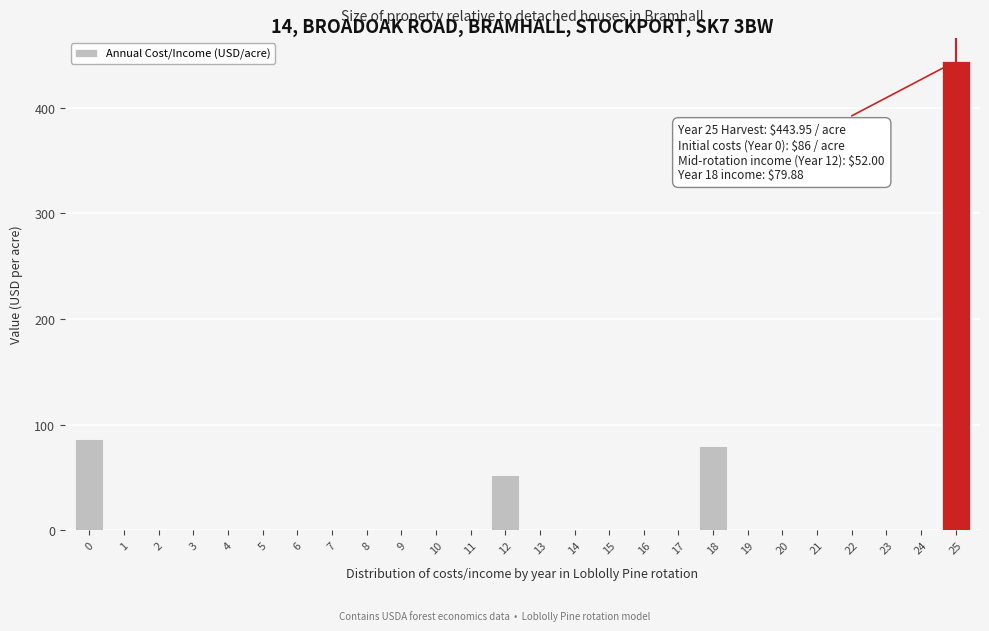

Reading right to left, transcribe all the data shown in this chart.

25=444.0	24=0.0	23=0.0	22=0.0	21=0.0	20=0.0	19=0.0	18=79.9	17=0.0	16=0.0	15=0.0	14=0.0	13=0.0	12=52.0	11=0.0	10=0.0	9=0.0	8=0.0	7=0.0	6=0.0	5=0.0	4=0.0	3=0.0	2=0.0	1=0.0	0=86.0